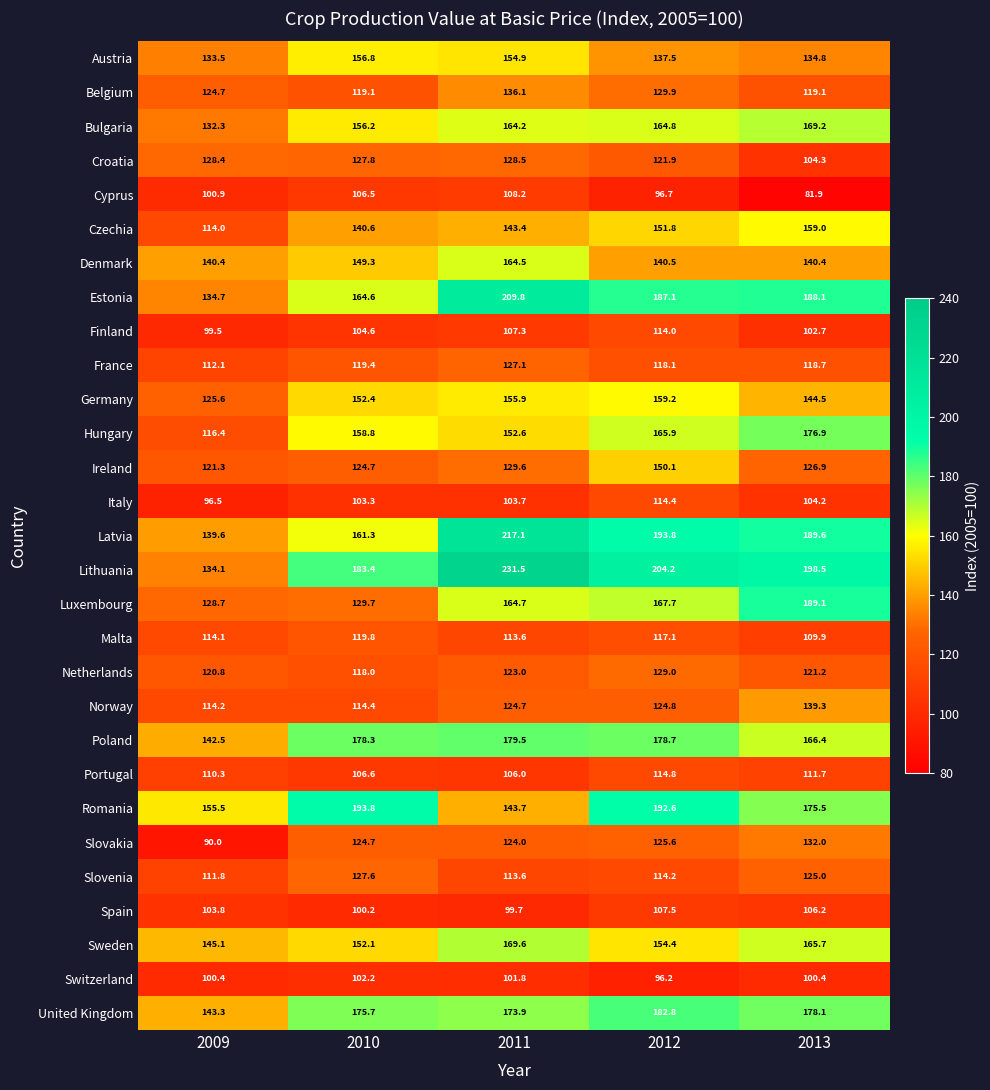

List the series in order of their peak value, lowest first.

Switzerland, Spain, Cyprus, Finland, Italy, Portugal, Malta, France, Slovenia, Croatia, Netherlands, Slovakia, Belgium, Norway, Ireland, Austria, Czechia, Germany, Denmark, Bulgaria, Sweden, Hungary, Poland, United Kingdom, Luxembourg, Romania, Estonia, Latvia, Lithuania